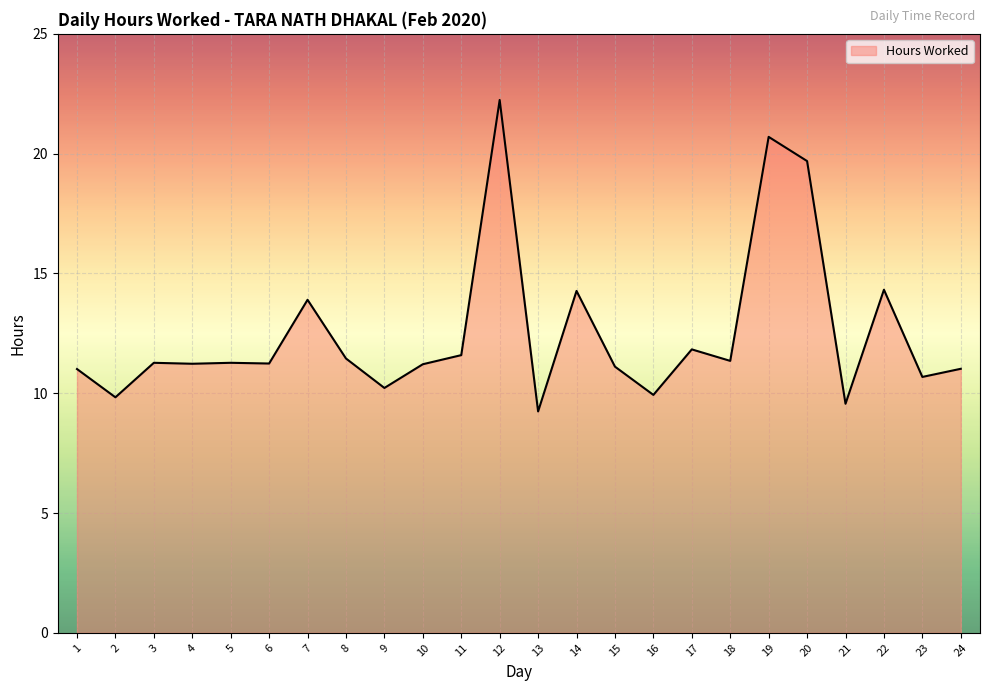

Is it true that the value at 17 is 11.8?

True